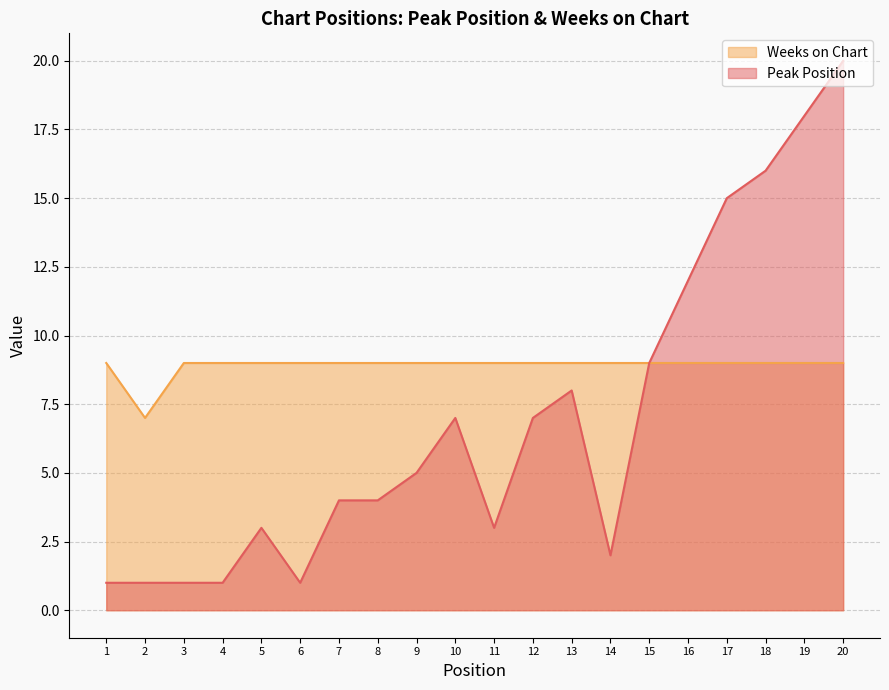

List the labels in order of Weeks on Chart value, largest first.

1, 3, 4, 5, 6, 7, 8, 9, 10, 11, 12, 13, 14, 15, 16, 17, 18, 19, 20, 2